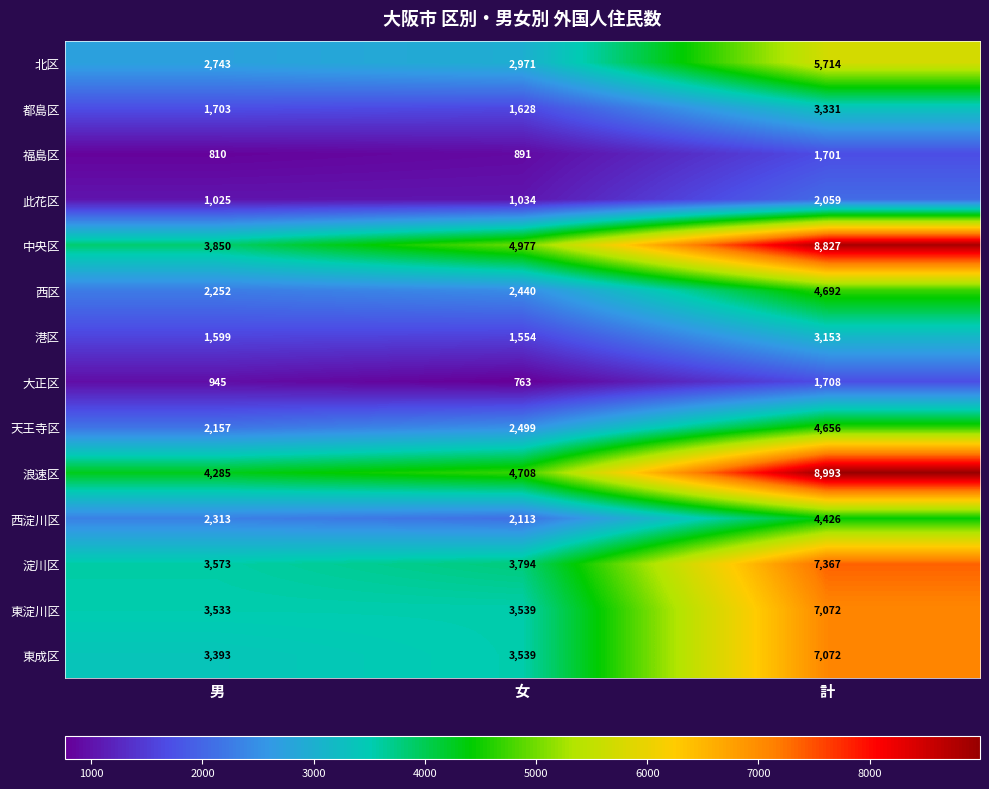

What is the difference between the 東成区 values at 男 and 計?

3679